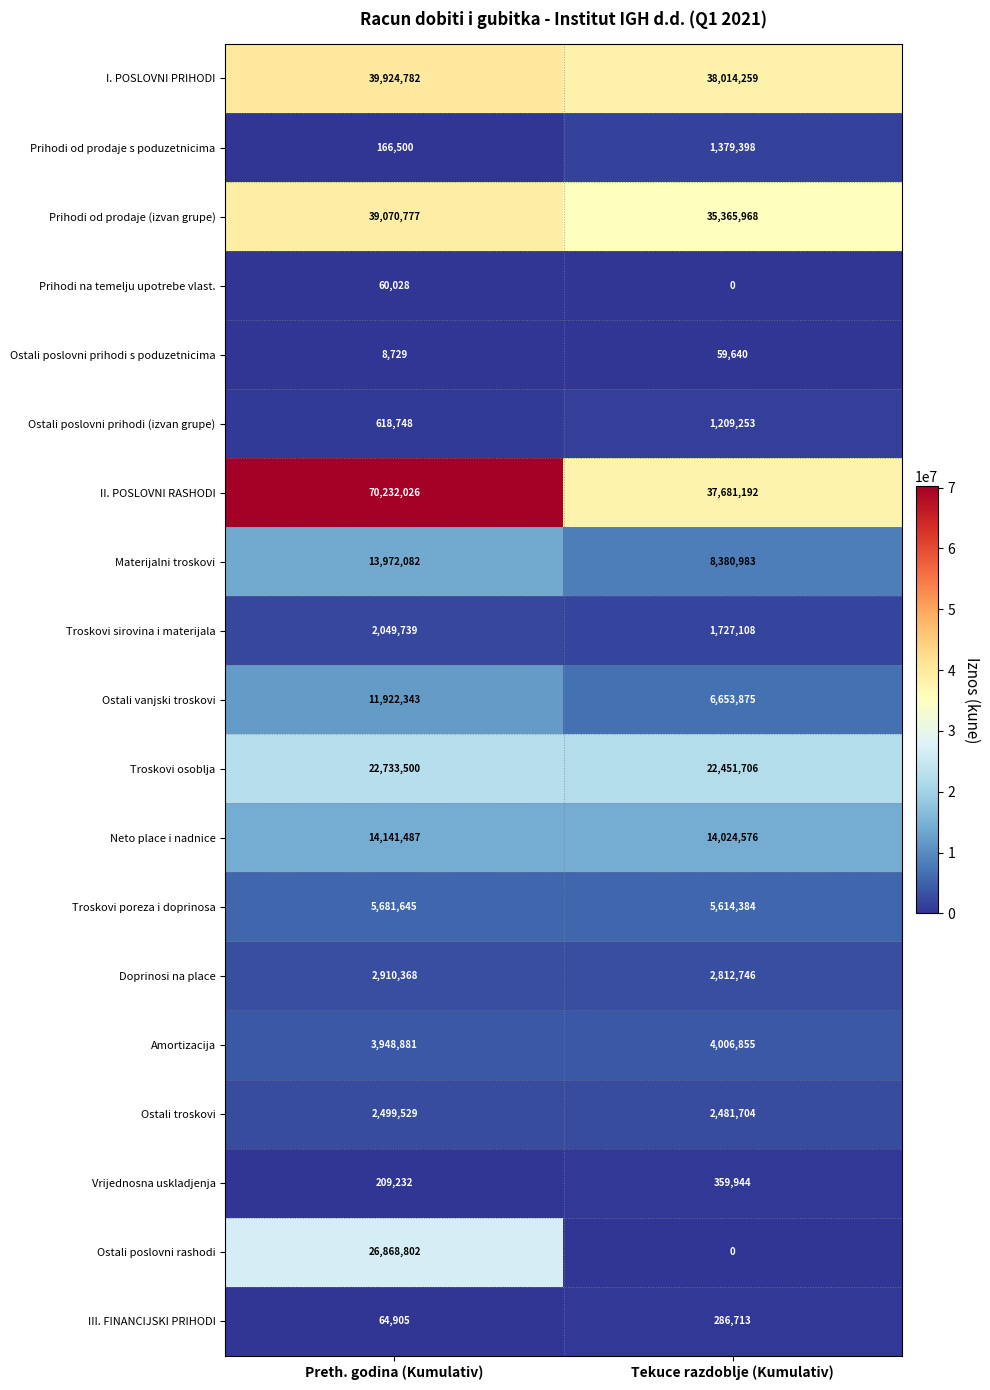

Read the Troskovi sirovina i materijala value at Tekuce razdoblje (Kumulativ), to the nearest 10.

1727110